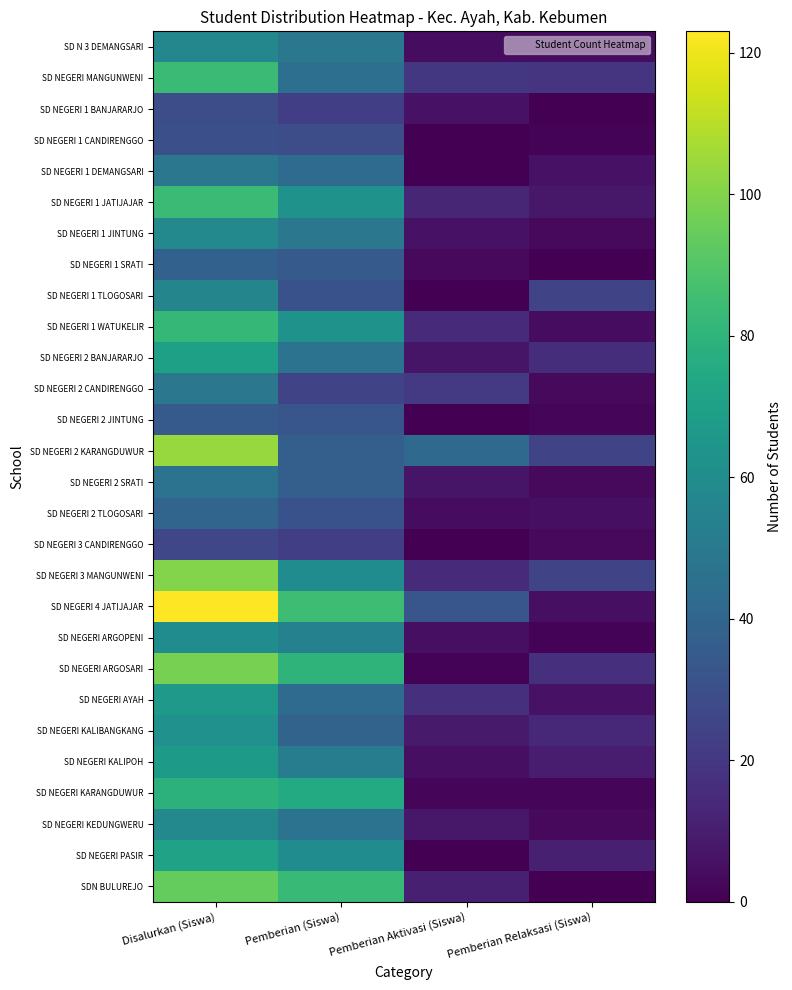

List the series in order of their peak value, highest first.

SD NEGERI 4 JATIJAJAR, SD NEGERI 2 KARANGDUWUR, SD NEGERI 3 MANGUNWENI, SD NEGERI ARGOSARI, SDN BULUREJO, SD NEGERI MANGUNWENI, SD NEGERI 1 JATIJAJAR, SD NEGERI 1 WATUKELIR, SD NEGERI KARANGDUWUR, SD NEGERI PASIR, SD NEGERI 2 BANJARARJO, SD NEGERI KALIPOH, SD NEGERI AYAH, SD NEGERI KALIBANGKANG, SD NEGERI ARGOPENI, SD NEGERI 1 JINTUNG, SD NEGERI KEDUNGWERU, SD N 3 DEMANGSARI, SD NEGERI 1 TLOGOSARI, SD NEGERI 1 DEMANGSARI, SD NEGERI 2 CANDIRENGGO, SD NEGERI 2 SRATI, SD NEGERI 2 TLOGOSARI, SD NEGERI 1 SRATI, SD NEGERI 2 JINTUNG, SD NEGERI 1 CANDIRENGGO, SD NEGERI 1 BANJARARJO, SD NEGERI 3 CANDIRENGGO